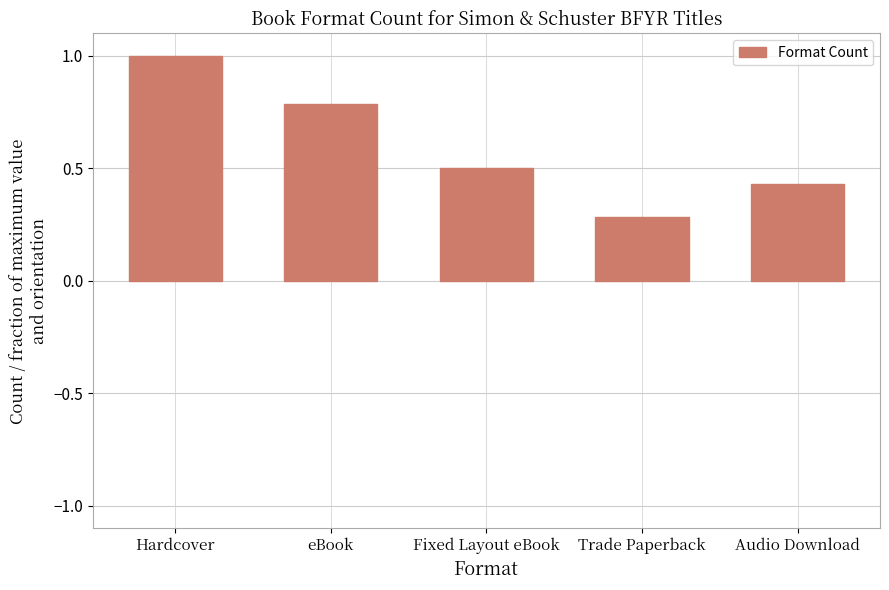

Count the values in the range 0 to 1.

5